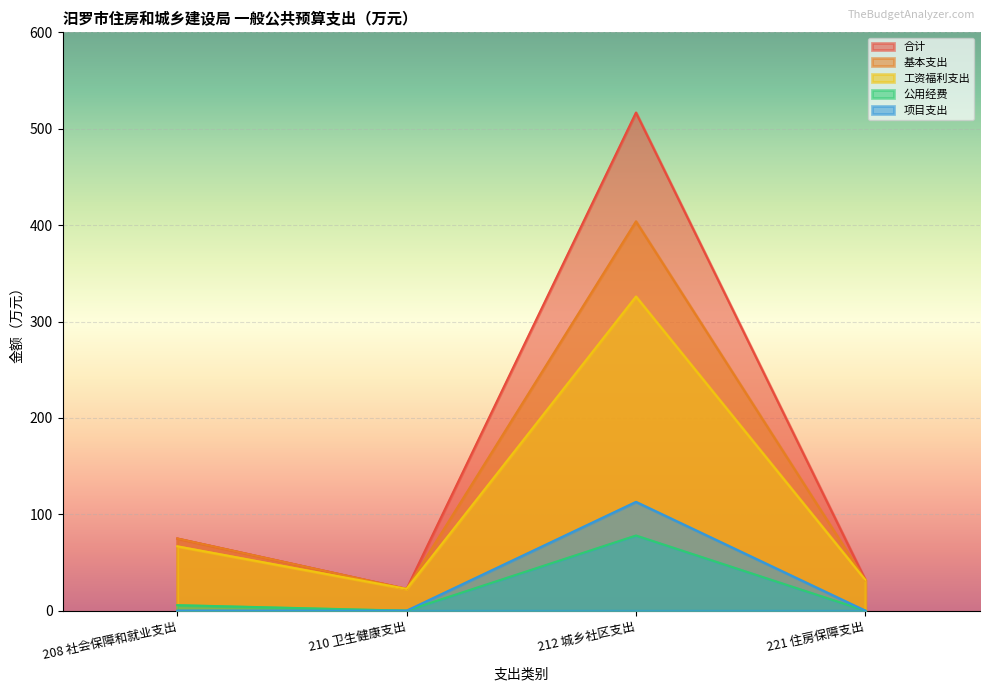

Reading left to right, transcribe all the data shown in this chart.

合计: 74.9	22.6	516.8	31.9
基本支出: 74.9	22.6	403.9	31.9
工资福利支出: 66.8	22.6	325.9	31.9
公用经费: 5.7	0.0	78.0	0.0
项目支出: 0.0	0.0	112.9	0.0